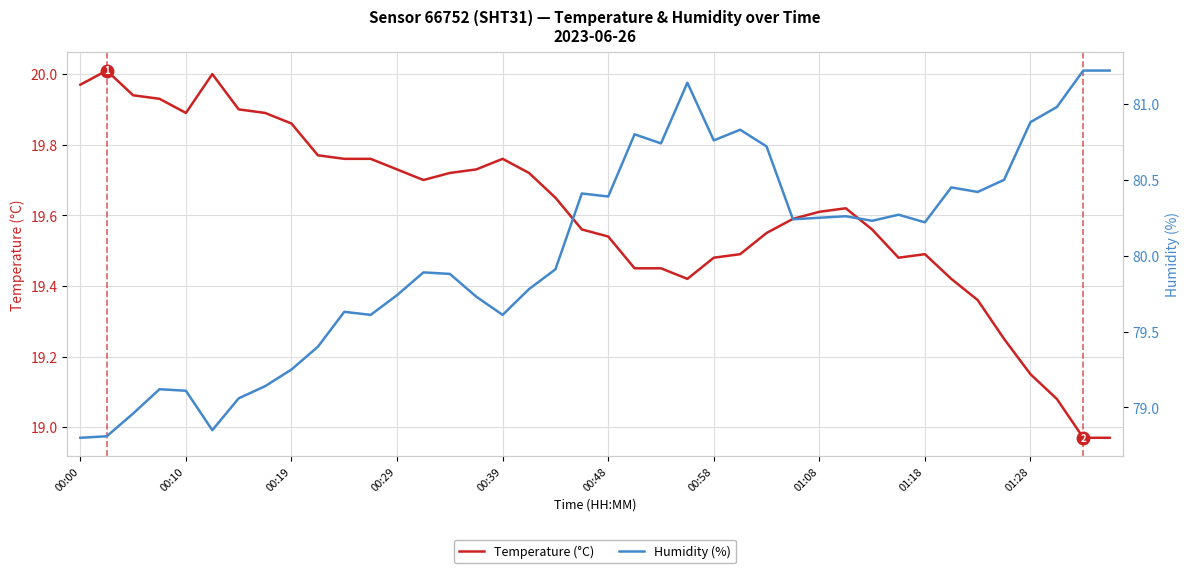

How many distinct data groups are displayed?

2